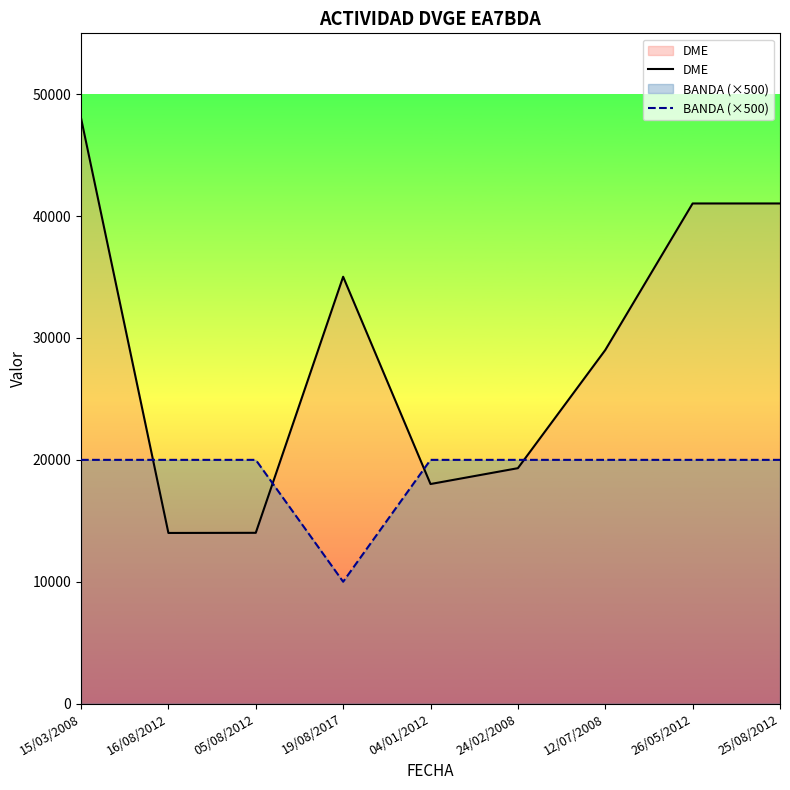

At which category is the sum across all series the highest?

15/03/2008